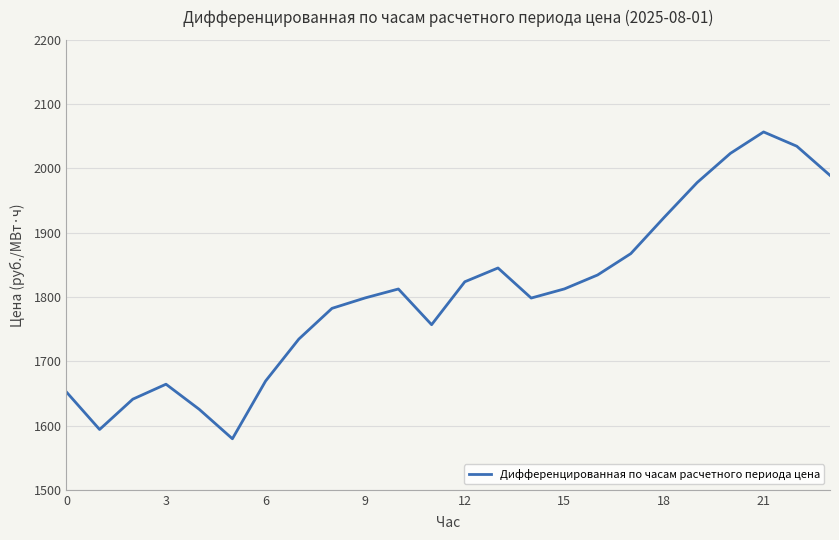

Does the chart have visible grid lines?

Yes